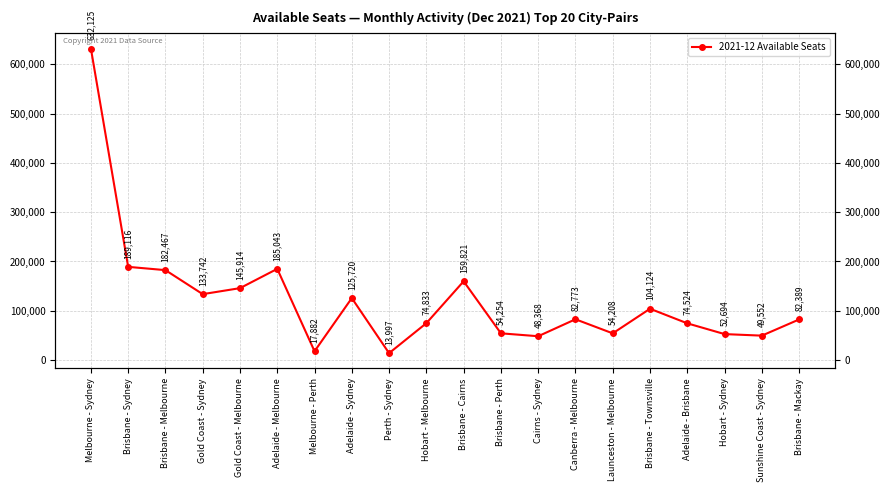

What is the ratio of the value at Hobart - Sydney to the value at Brisbane - Melbourne?

0.3